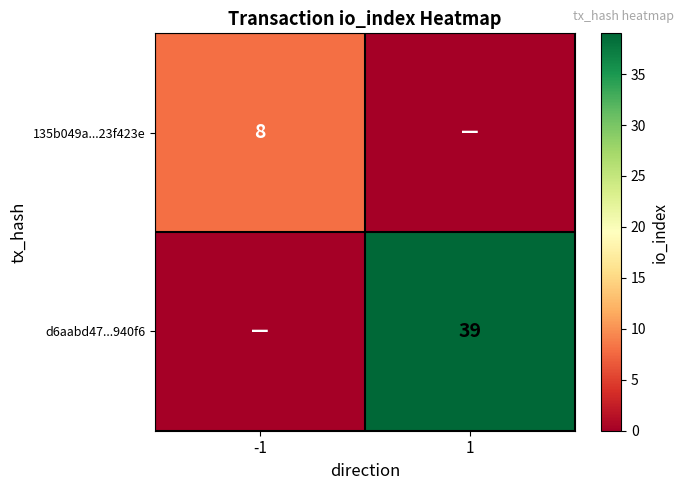

Between -1 and 1, which is larger?

-1